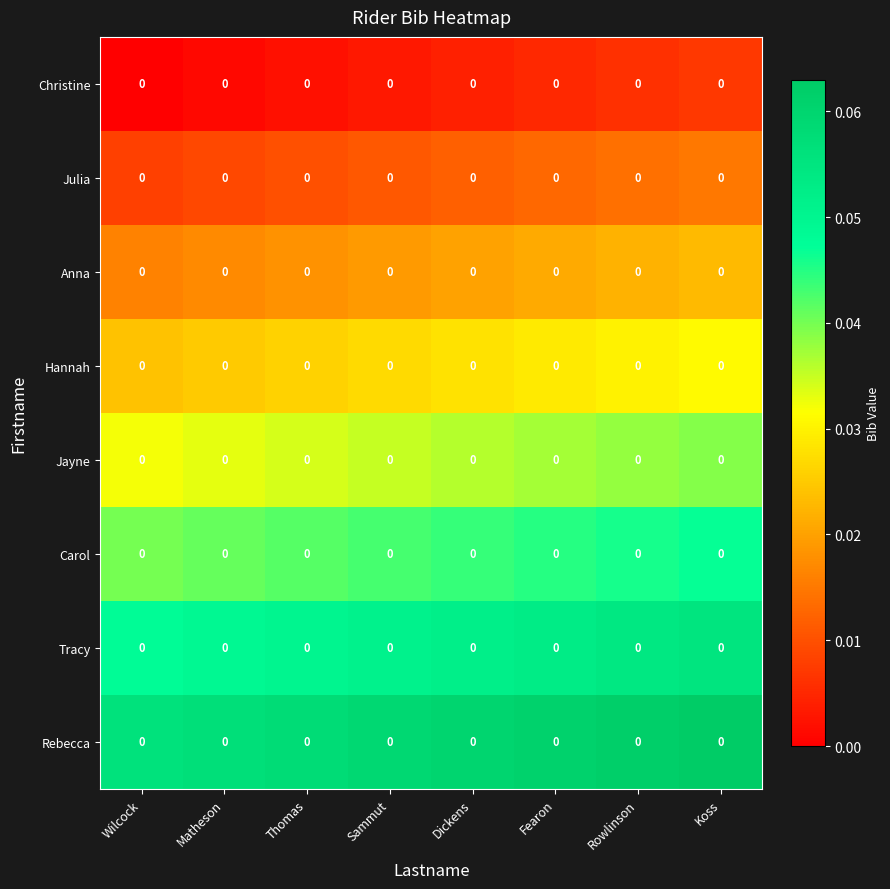

True or false: Tracy has a value of 0.1 at Fearon.

False